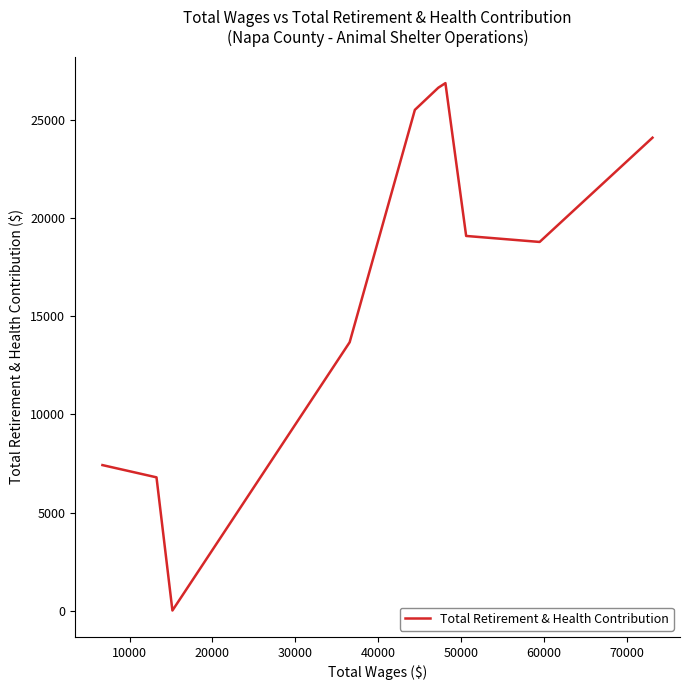

What is the maximum value shown in the chart?

26906